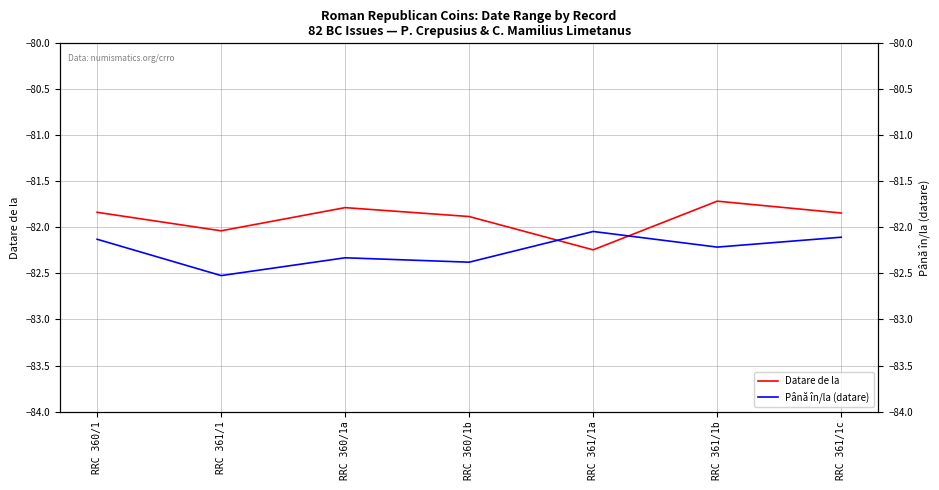

What is the difference between the Datare de la values at RRC 361/1c and RRC 360/1a?

0.1